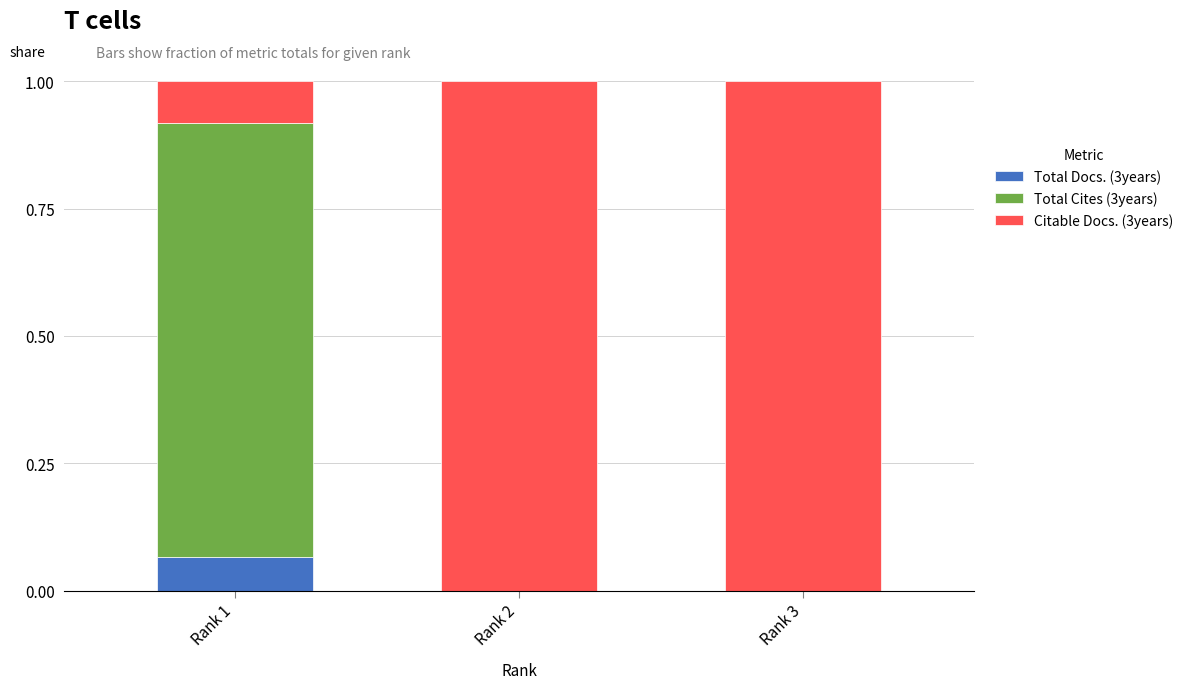

What is the total value across all series at Rank 1?

1.0